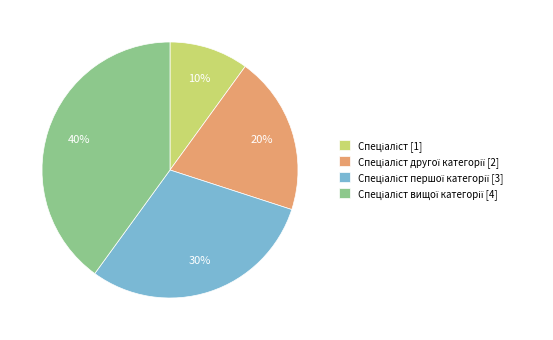

To the nearest percent, what is the difference between the largest and smallest slice percentages?

30%